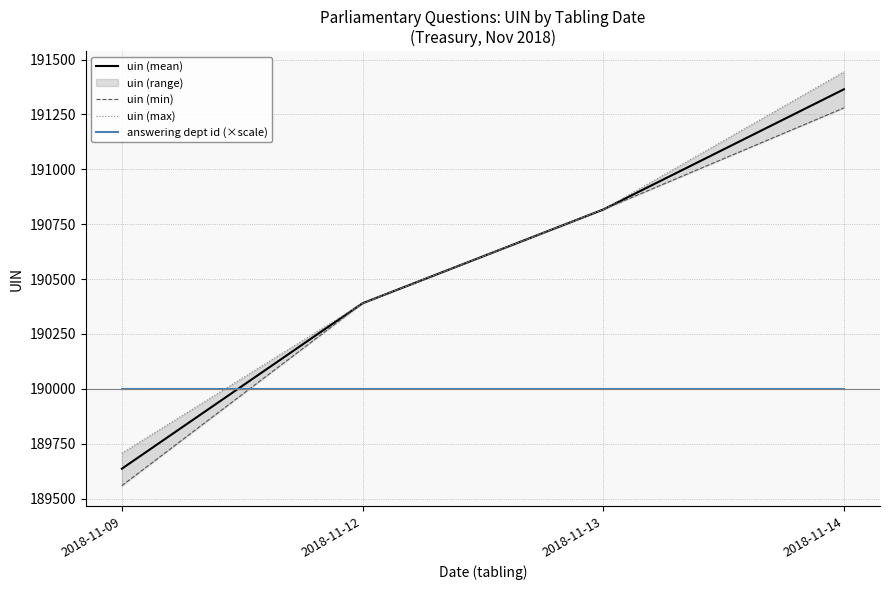

What value does the answering dept id (×scale) series have at 2018-11-13?

190000.0